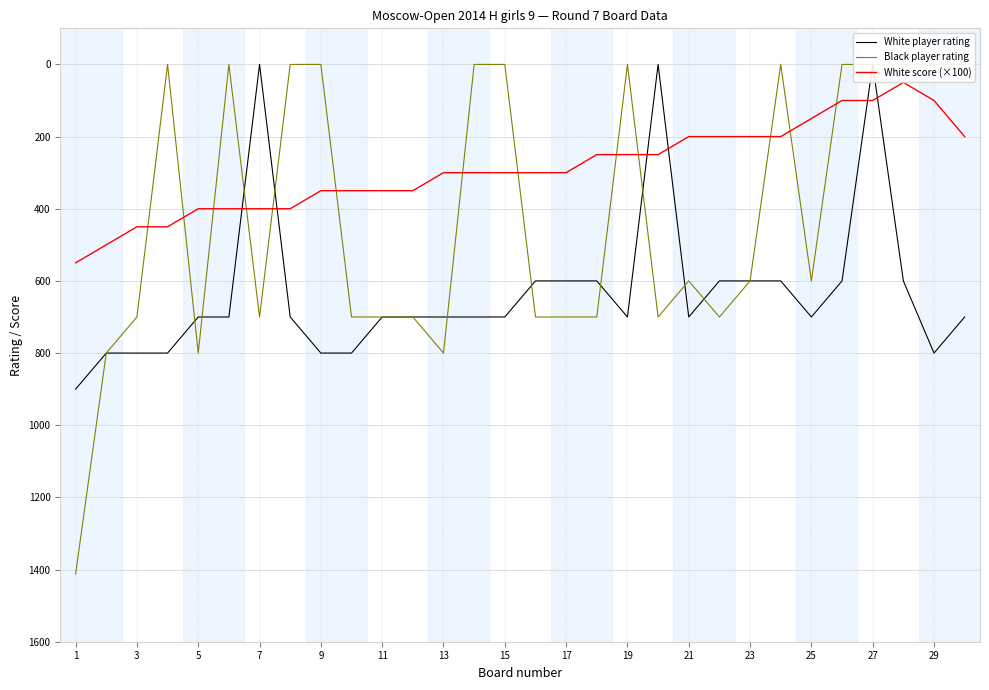

At how many categories does at least one series exceed 928?

1